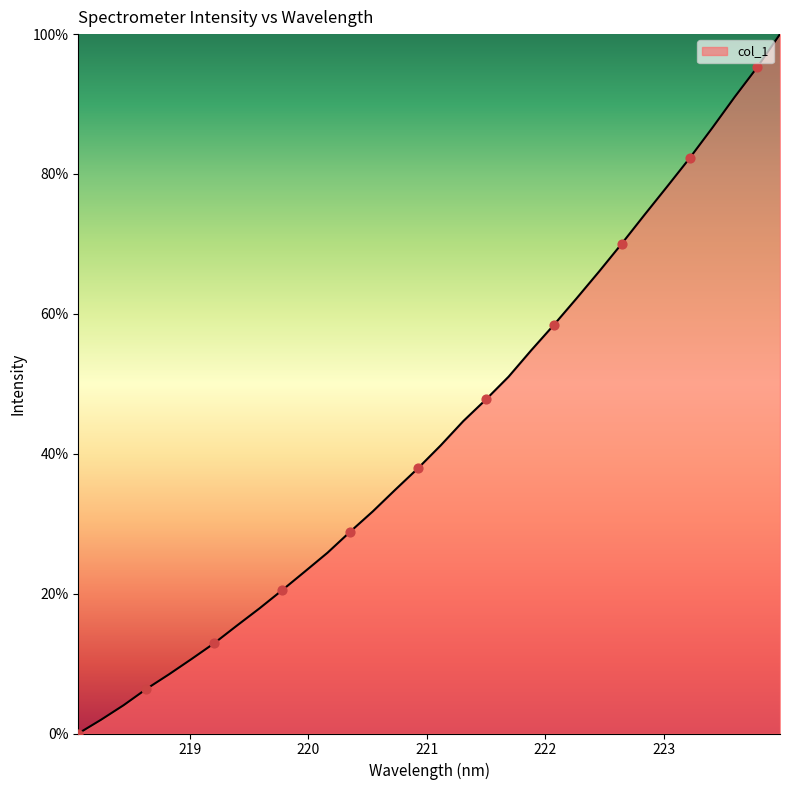

What is the greatest value displayed?

100.0